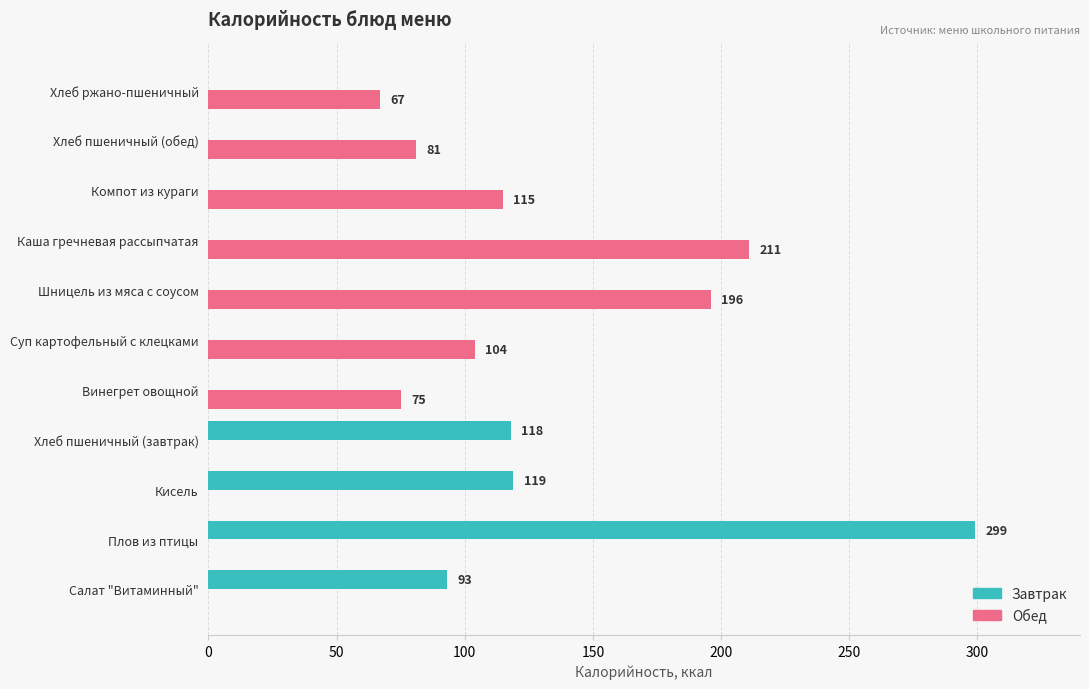

How many data points in Завтрак are above 0?

4